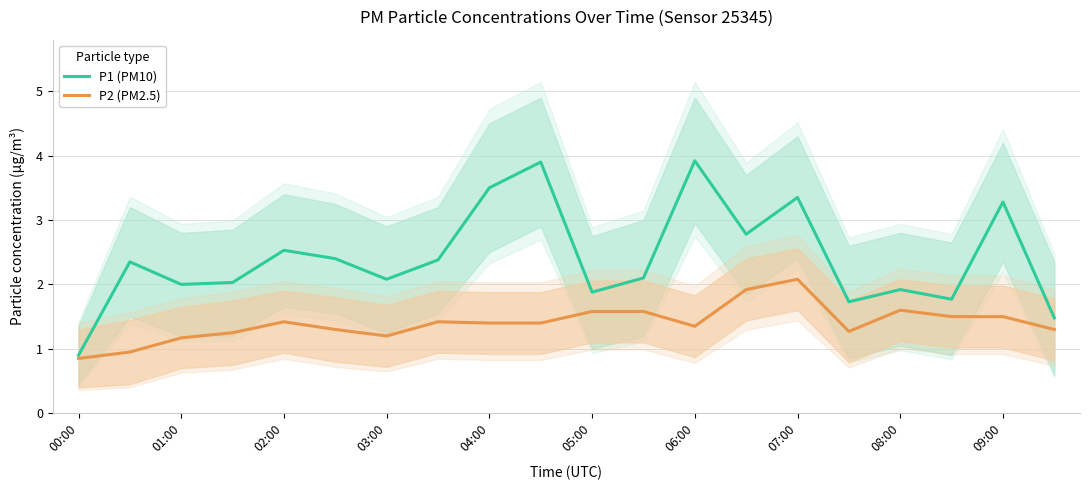

How many values in the P1 (PM10) series are below 2?

6